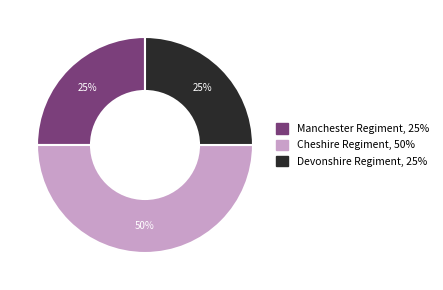

To the nearest percent, what is the average slice percentage?

33%